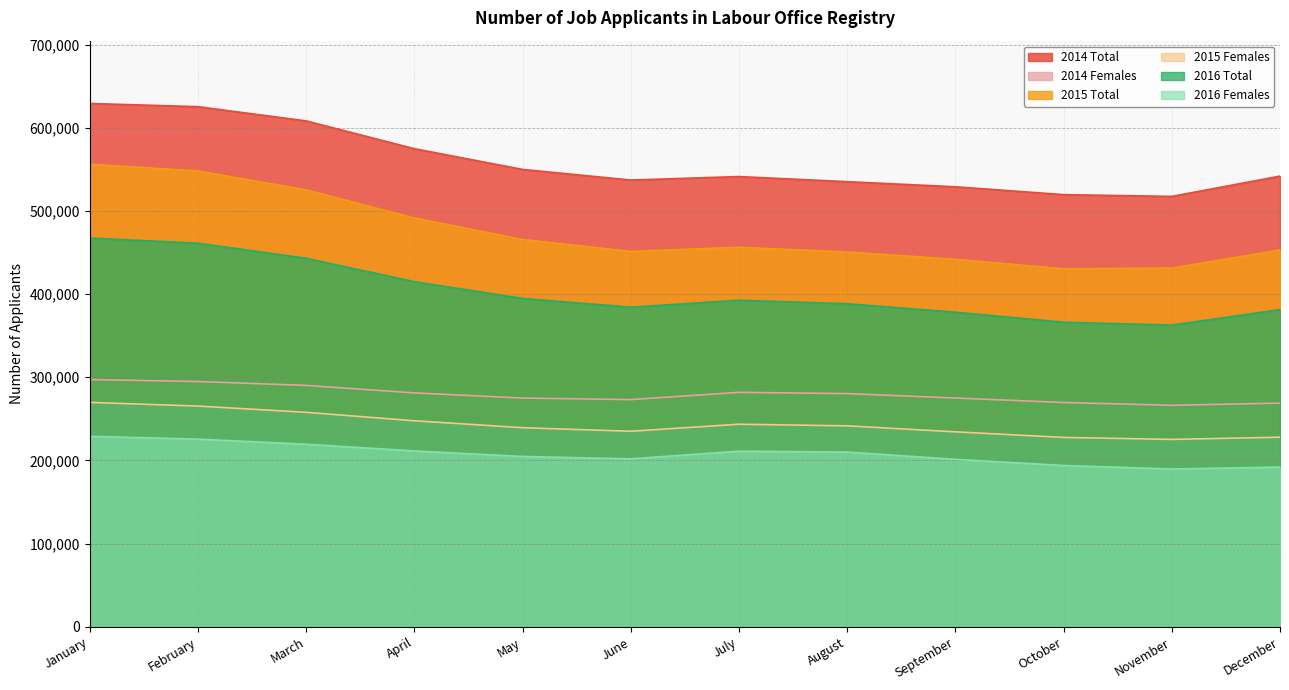

Does the chart display data point markers on the line(s)?

No